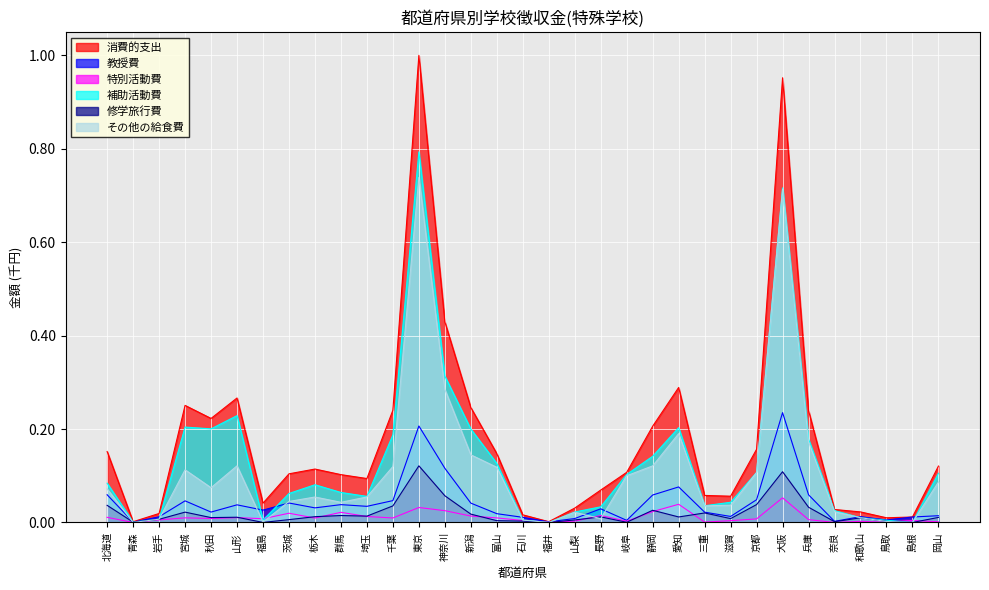

What is the difference between the その他の給食費 values at 神奈川 and 奈良?

0.3